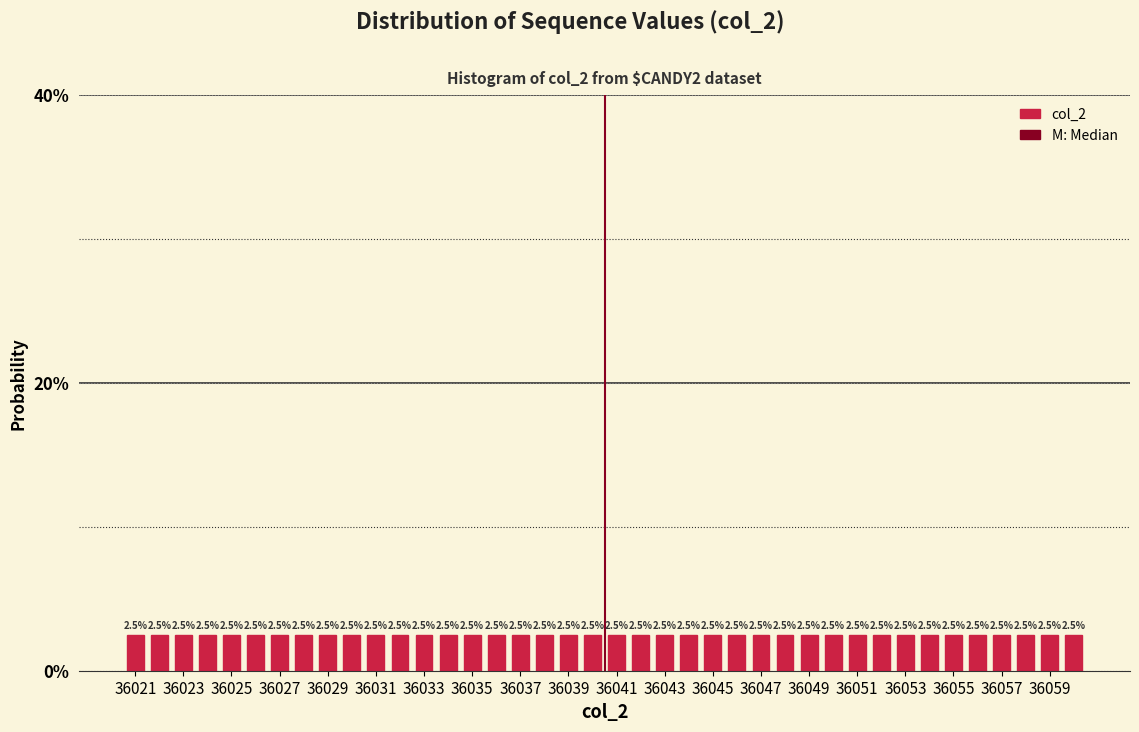

What is the height of the bar covering 36049.5 to 36050.5 on the x-axis? The bar edges are not printed on the chart, so give them approximately, as read against the axis.

2.5